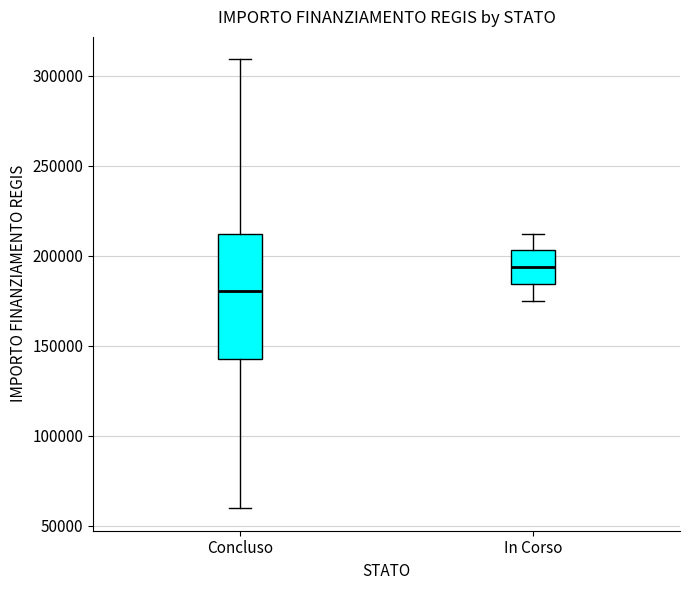

Comparing the boxes themselves (not the whiskers), which one is the tallest?

Concluso